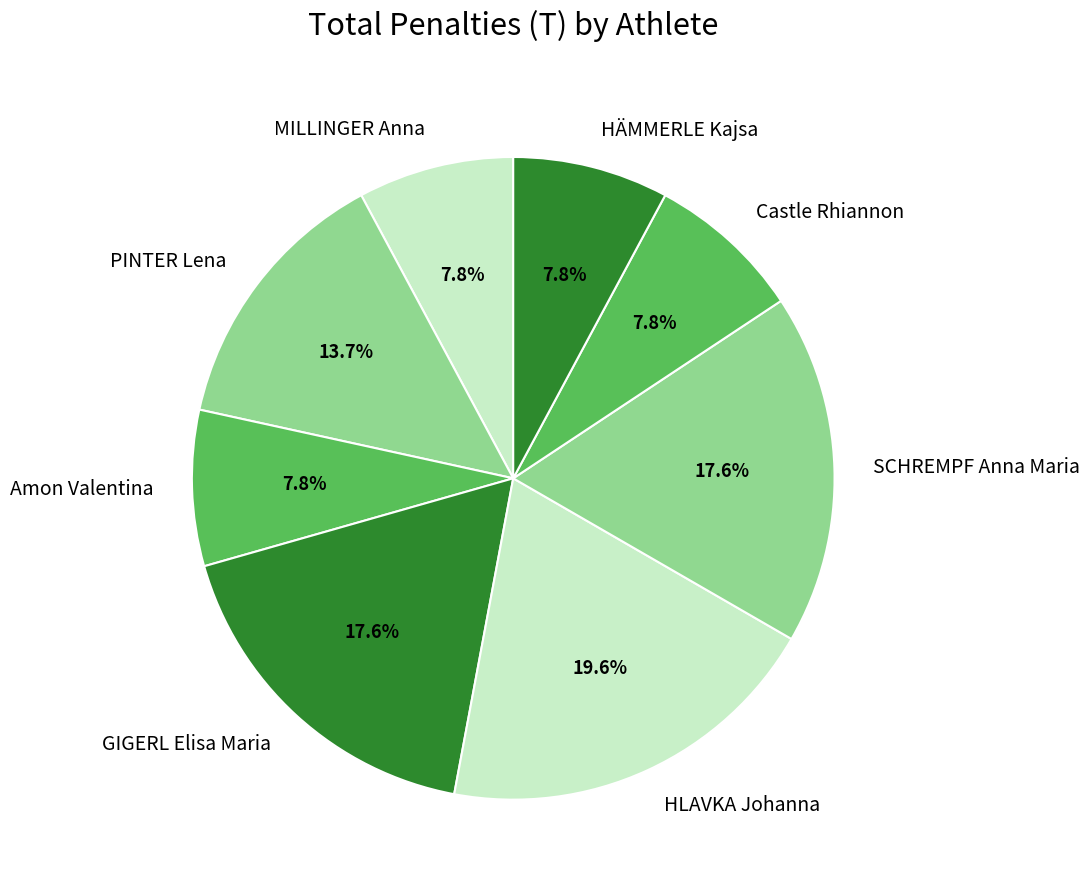

The HLAVKA Johanna slice represents 14% of the pie. True or false?

False